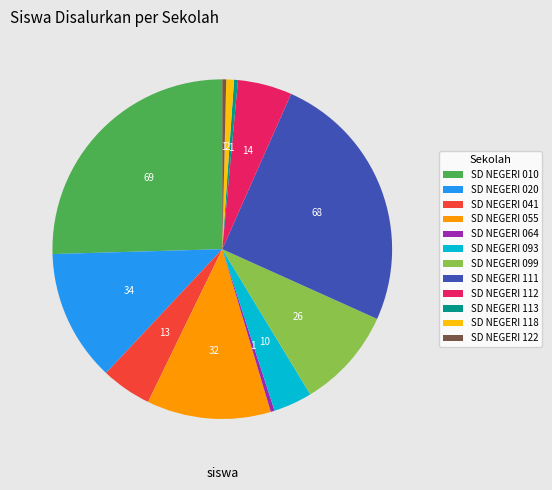

How many slices are in this pie chart?

12